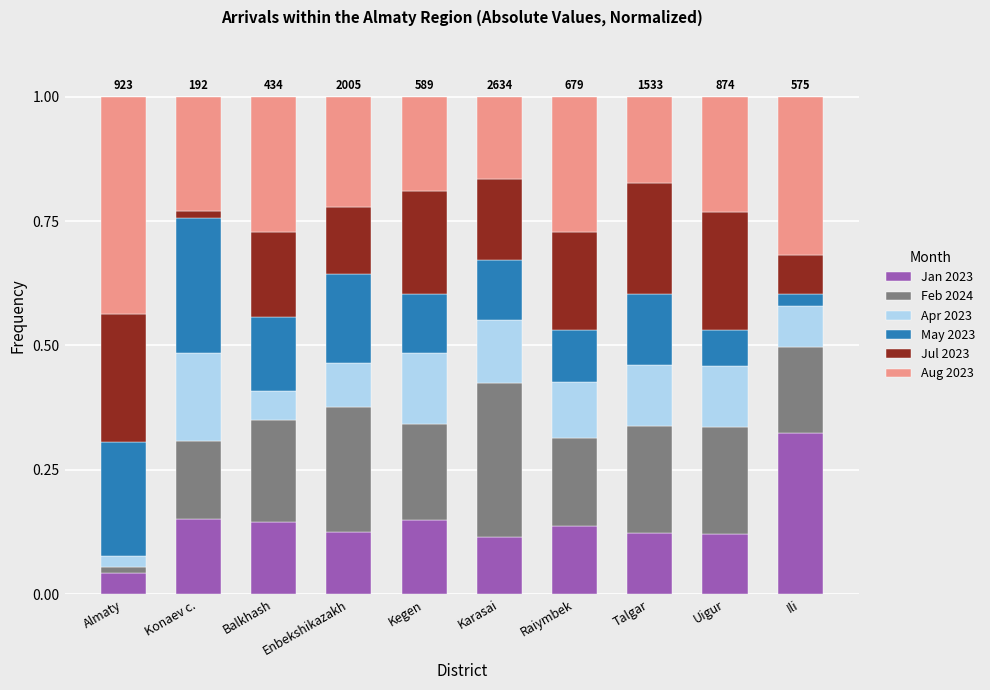

What is the total value across all series at Kegen?

1.0